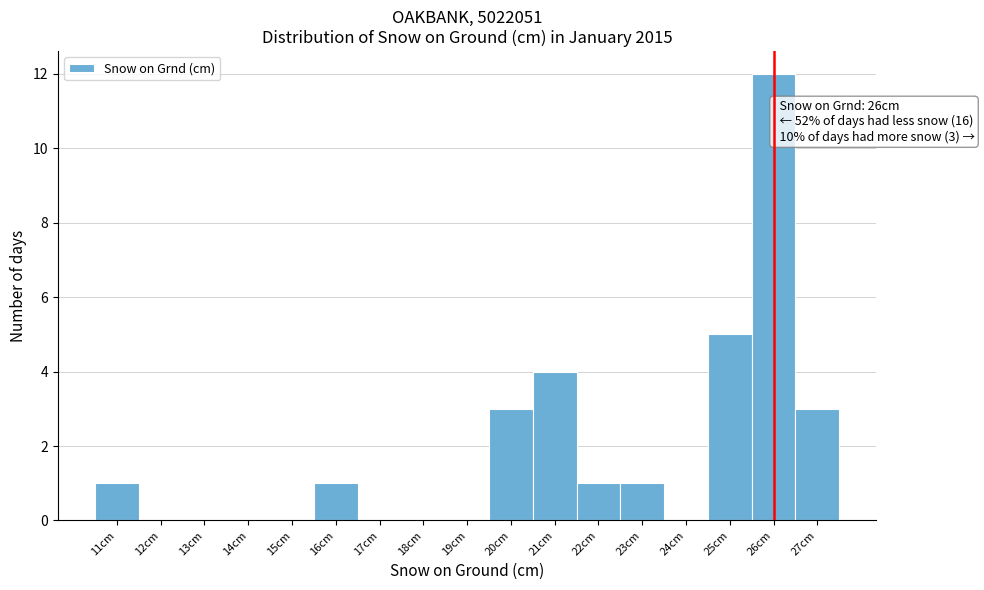

Which range on the x-axis has the tallest bar?

25.5 to 26.5